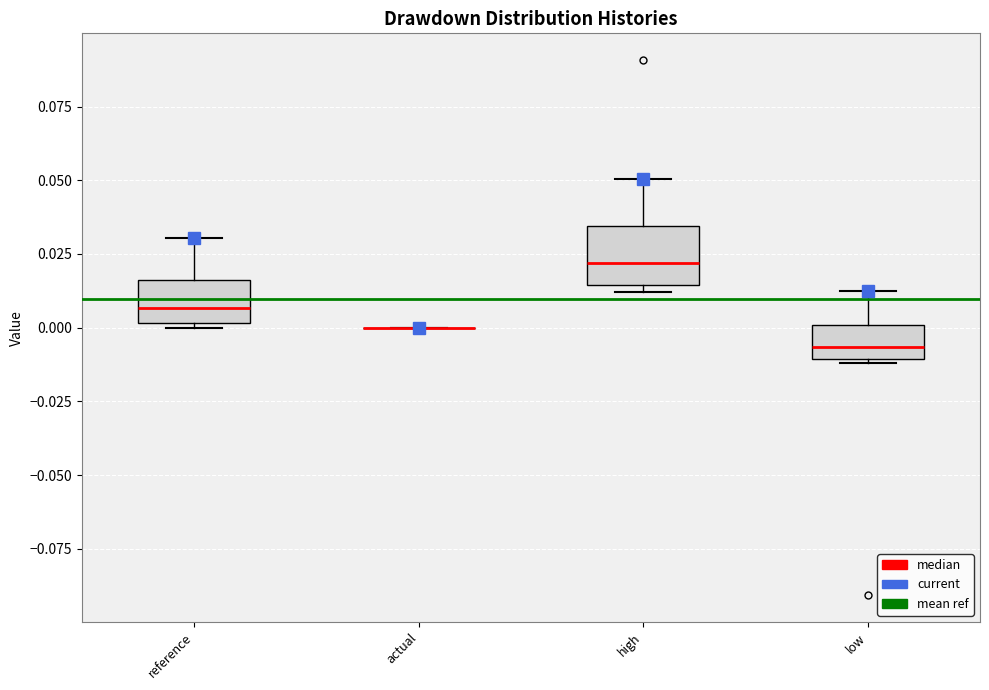

Where does the upper whisker of the box for low end on the y-axis? The values are not printed on the chart, so give them approximately, as read against the axis.

0.015